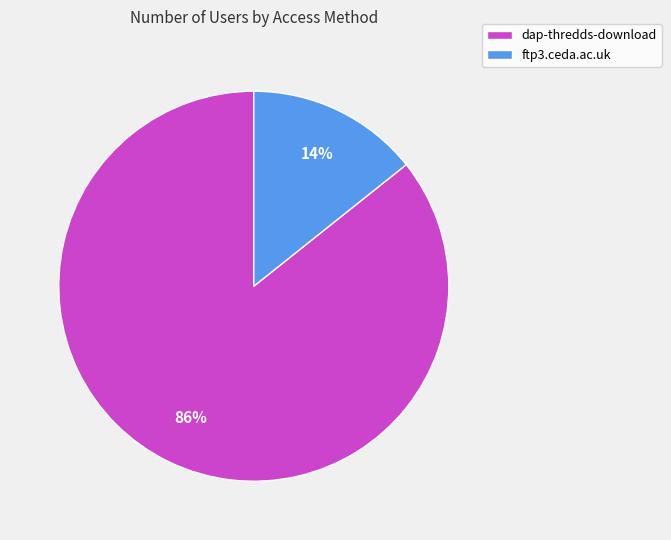

Which has a higher value, ftp3.ceda.ac.uk or dap-thredds-download?

dap-thredds-download